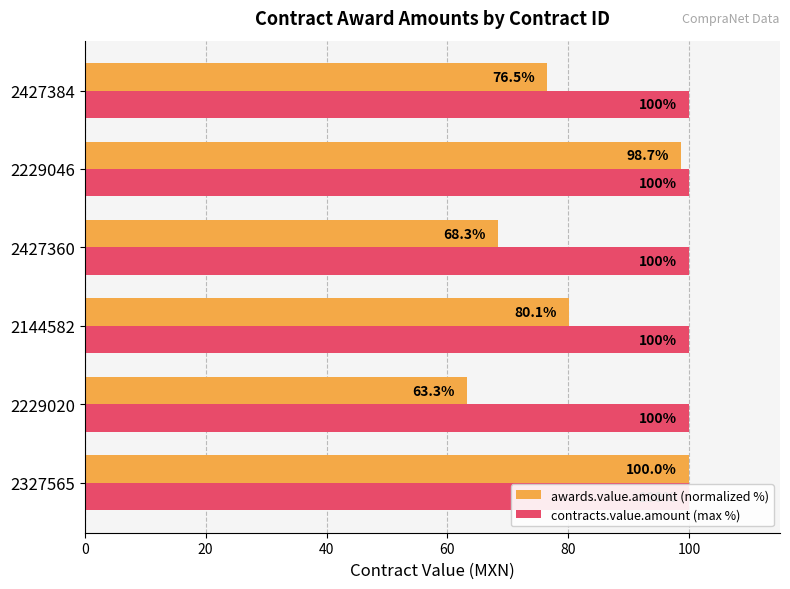

What are all the series names shown in the legend?

awards.value.amount (normalized %), contracts.value.amount (max %)